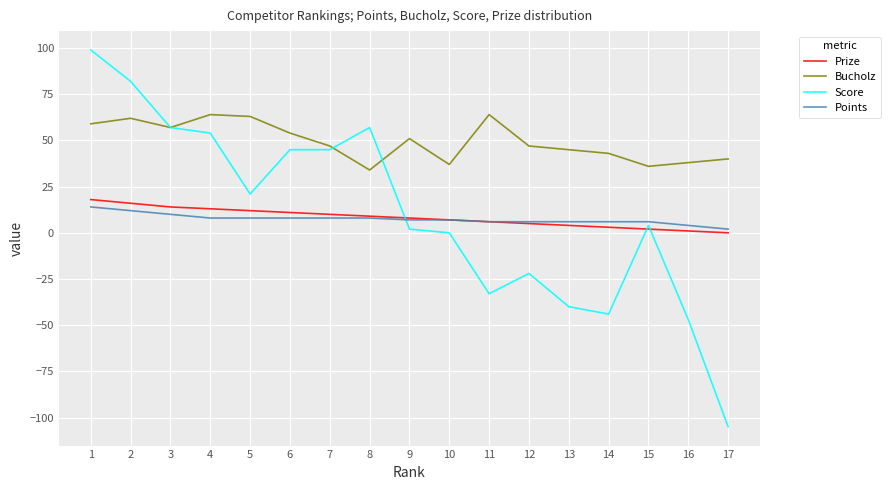

At which category does the chart reach its minimum across all series?

17